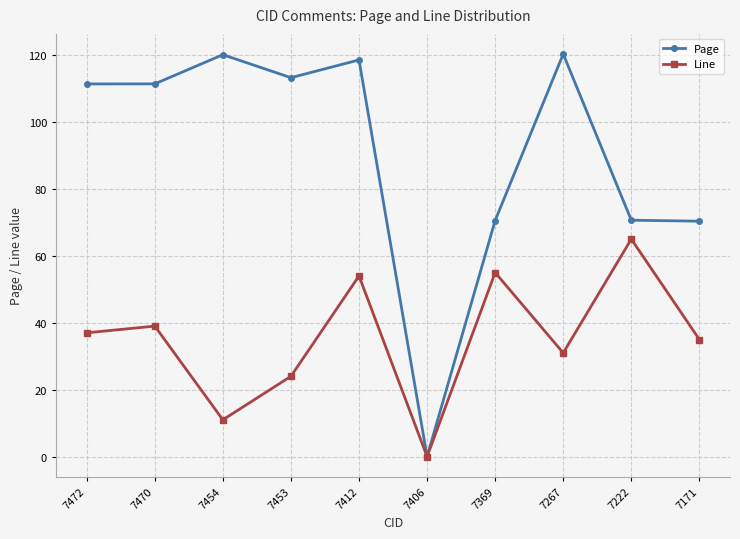

What is the difference between the maximum and minimum values in the Page series?

120.3